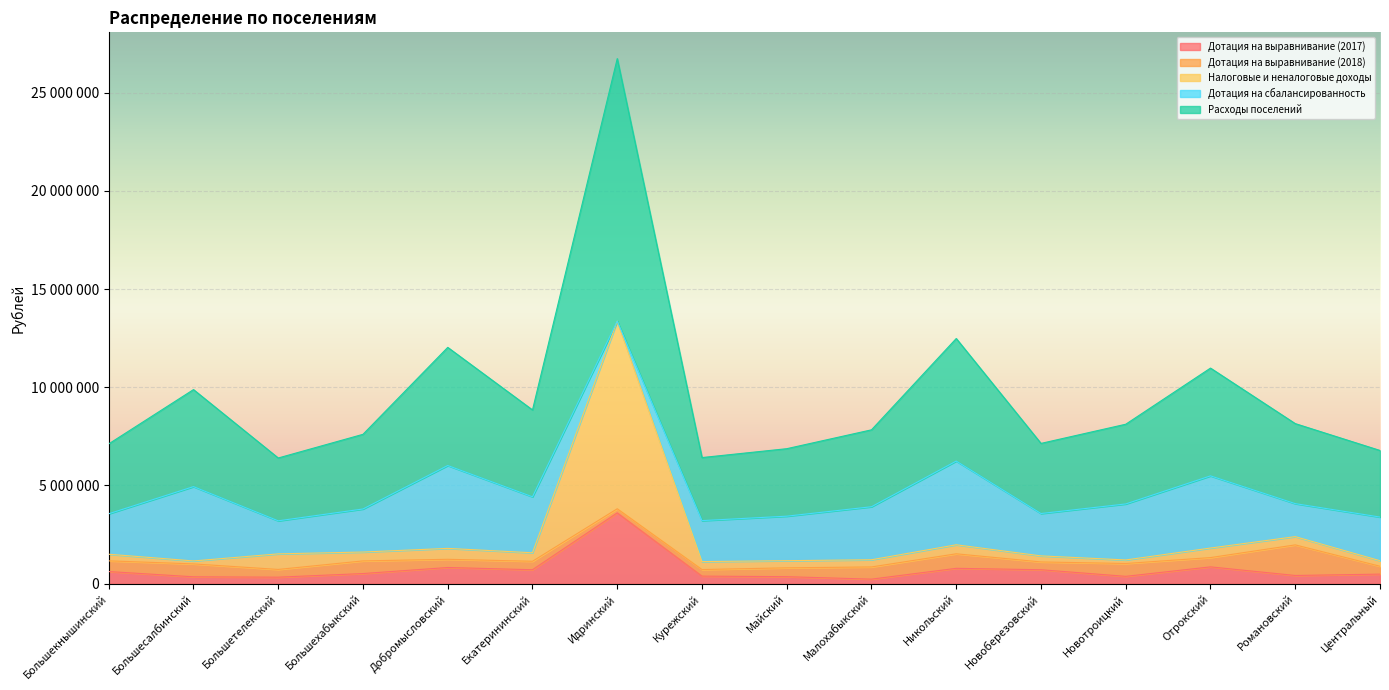

Does the chart display data point markers on the line(s)?

No